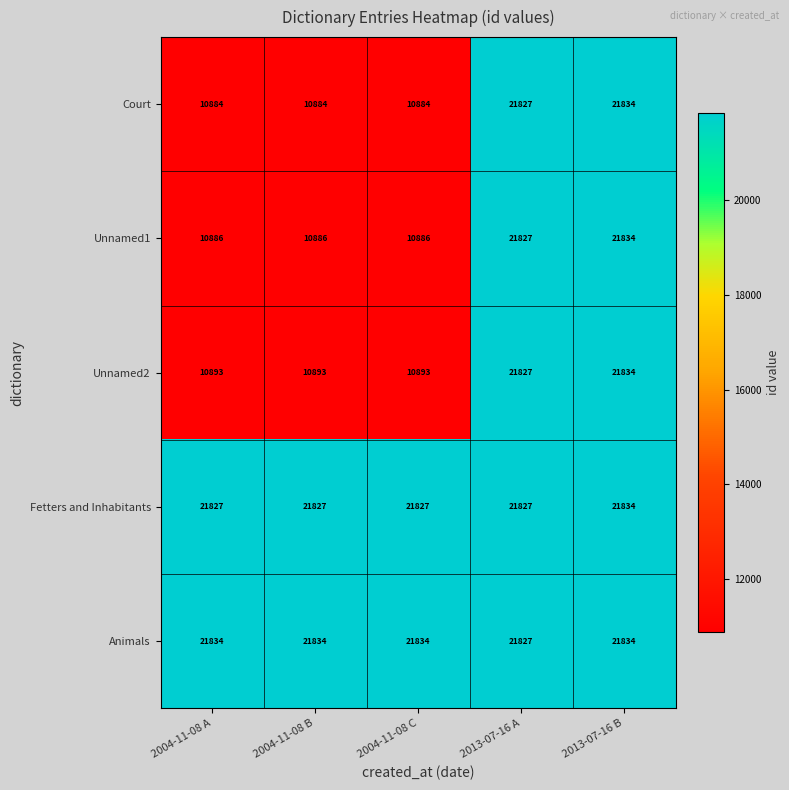

What is the difference between the maximum and minimum values in the Court series?

10950